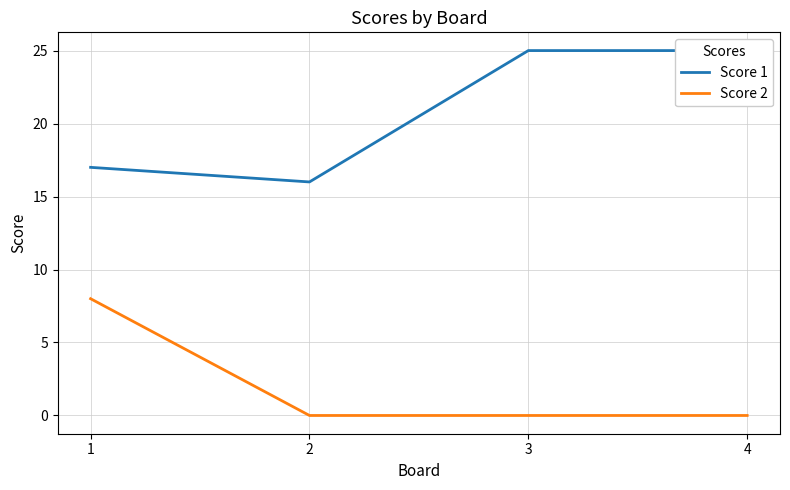

Rank the series by their average value, from lowest to highest.

Score 2, Score 1